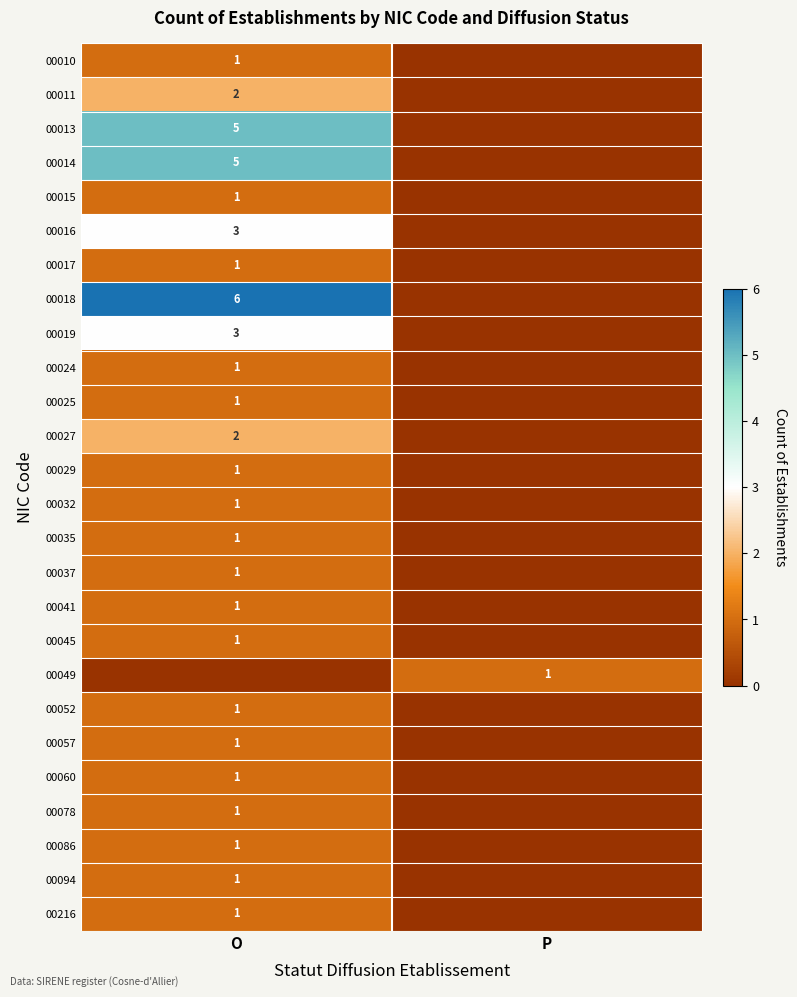

The 00032 series shows 0 at O. True or false?

False